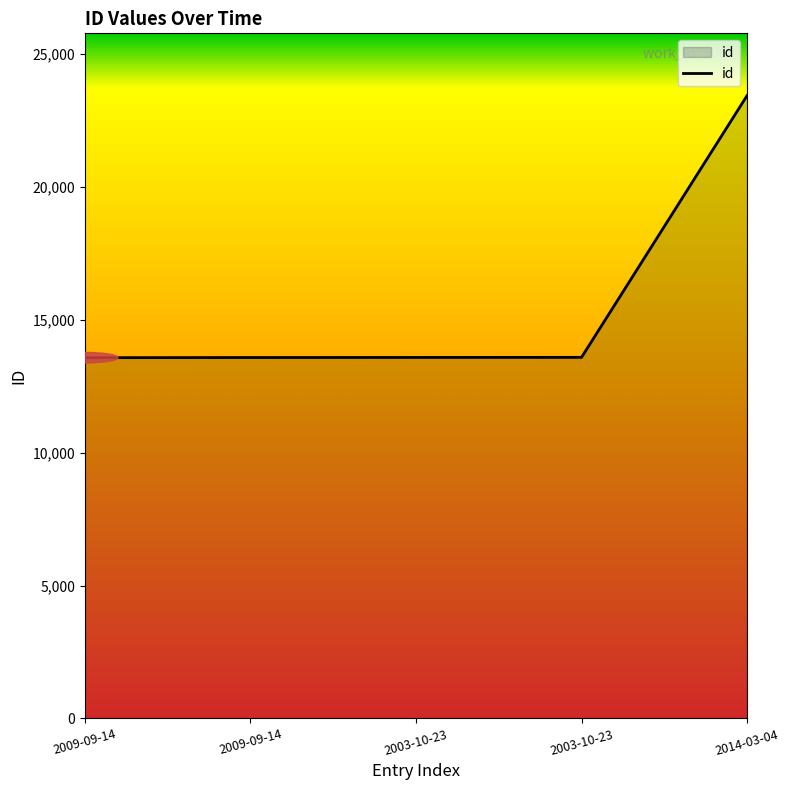

List the labels in order of value, smallest first.

2009-09-14, 2009-09-14, 2003-10-23, 2003-10-23, 2014-03-04